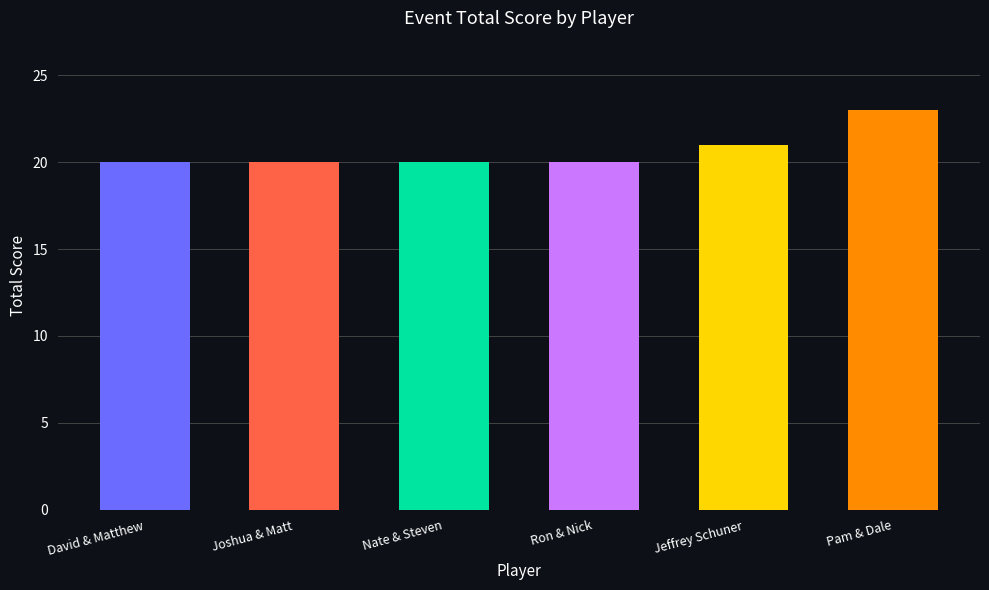

What is the change in value from Nate & Steven to Pam & Dale?

+3